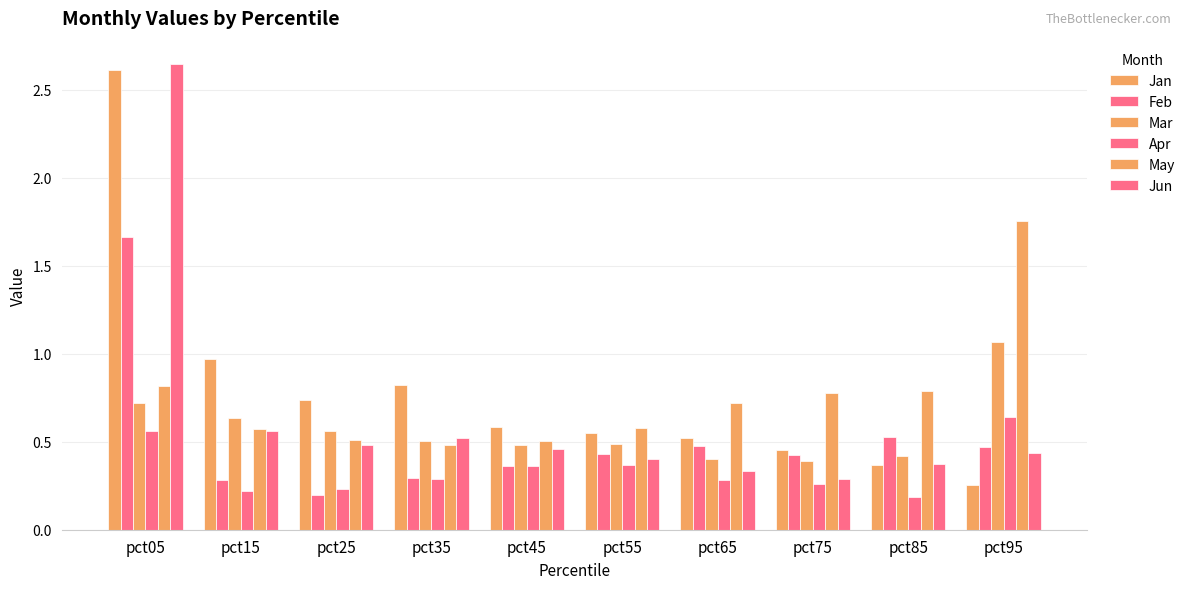

Between pct95 and pct35, which is larger?

pct35